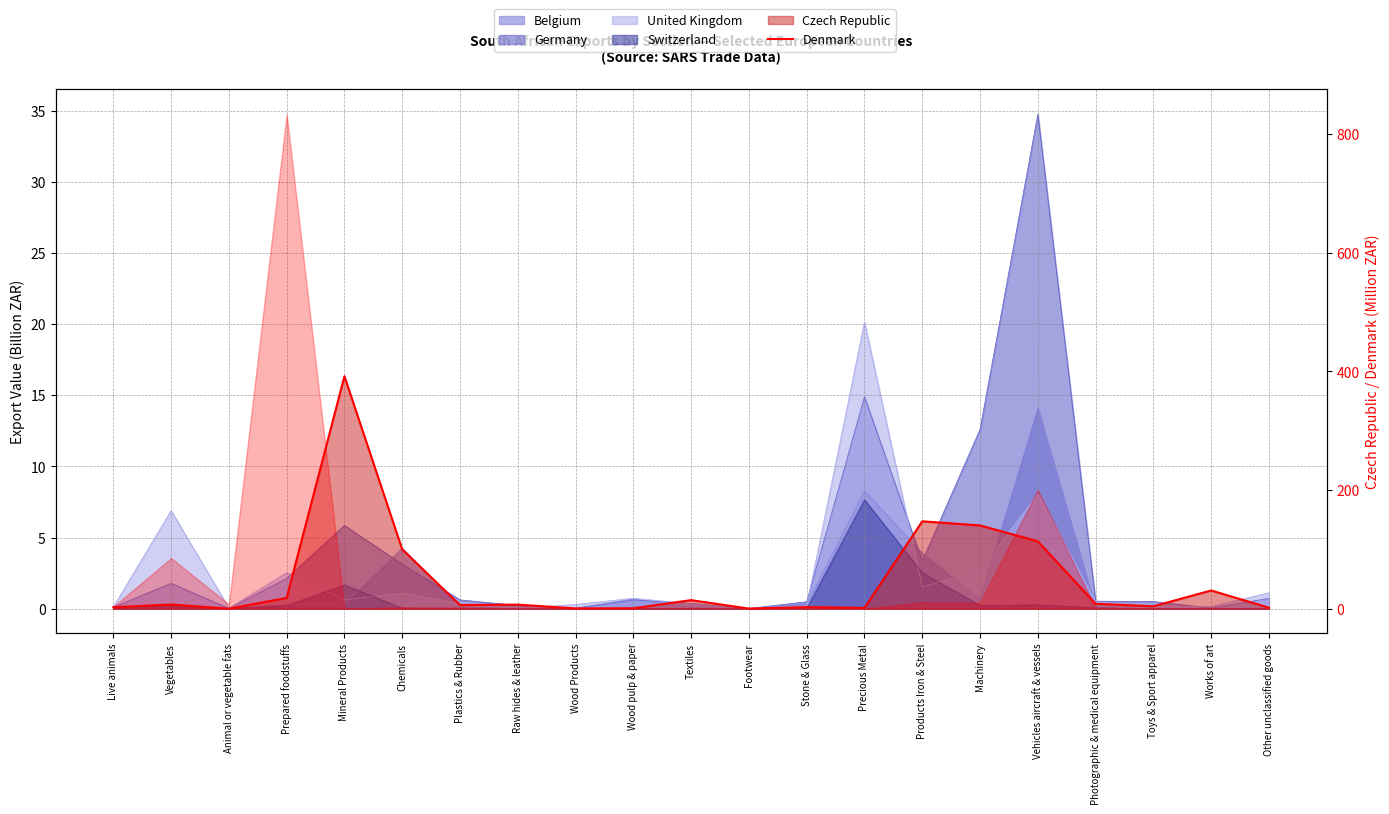

How many categories are shown in the chart?

21